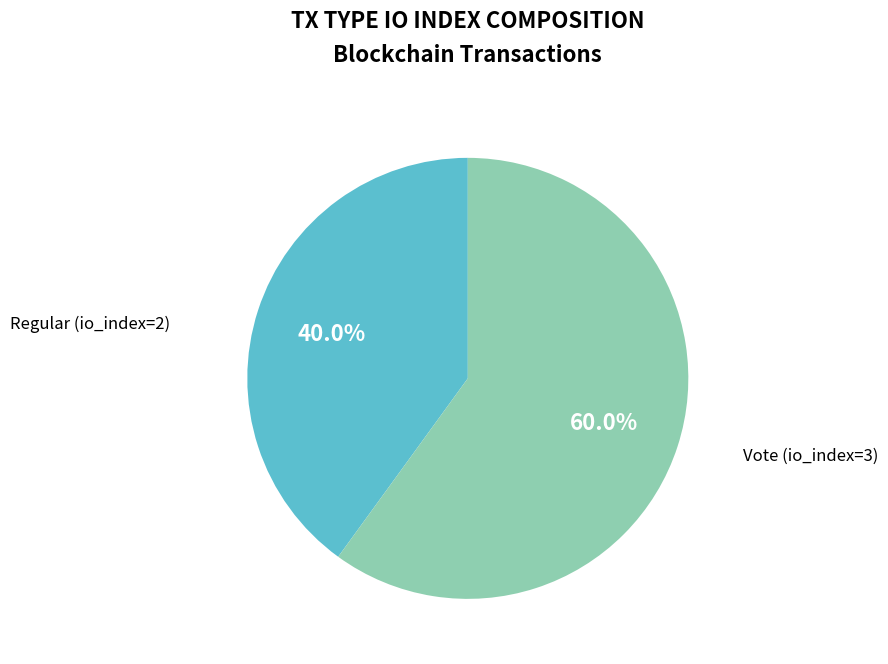

Is there a majority slice in this chart?

Yes